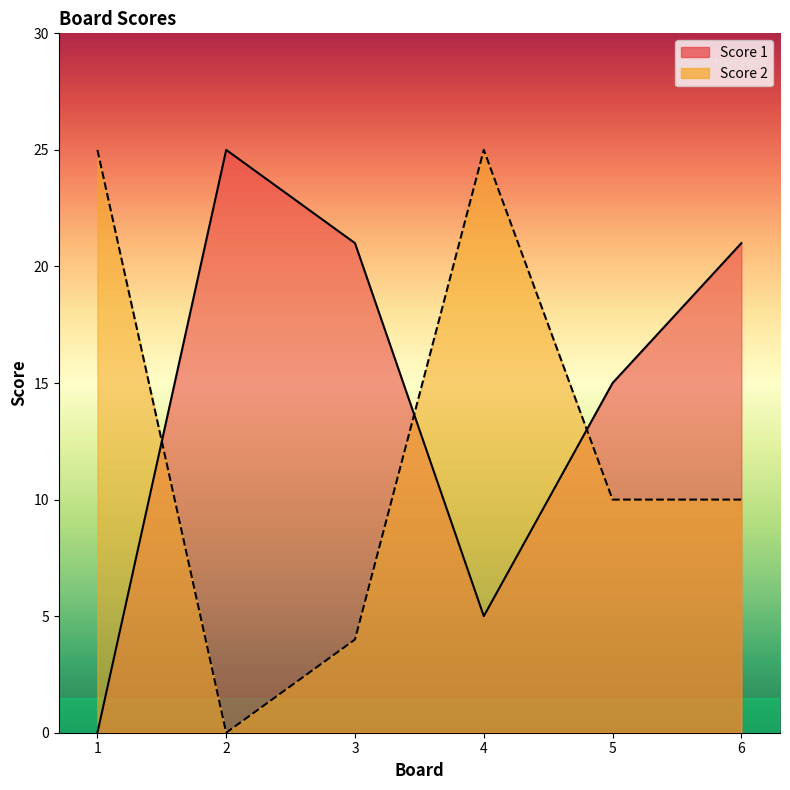

Where is Score 2 nearest to the value 12?

5